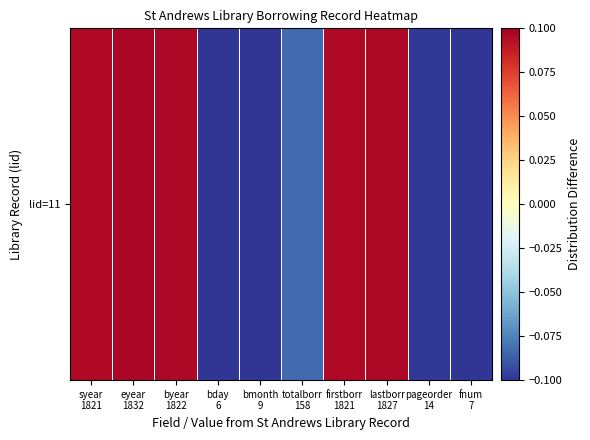

How many values are below zero?

5